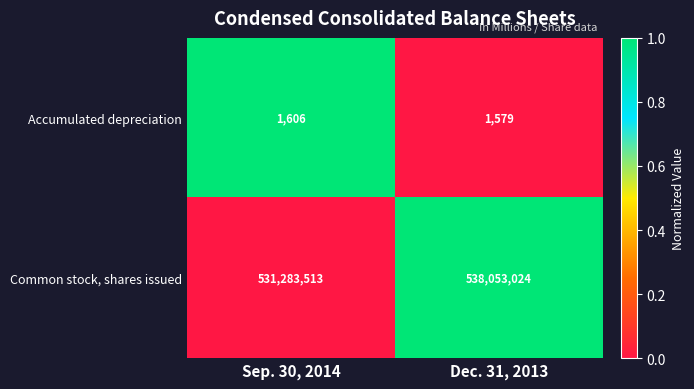

What is the minimum value for Common stock, shares issued?

531283513